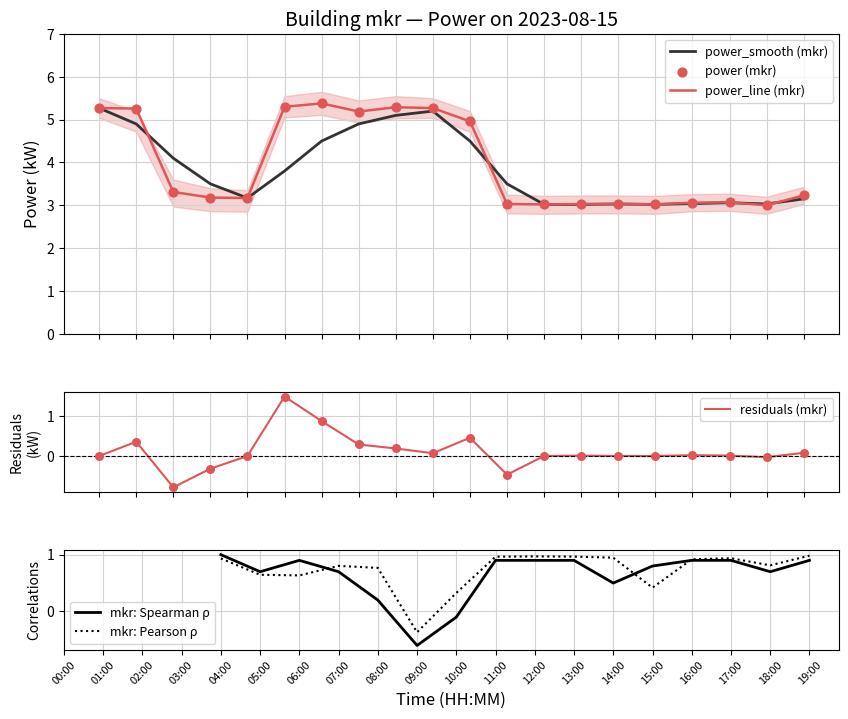

What is the total value across all series at 02:00?

10.7